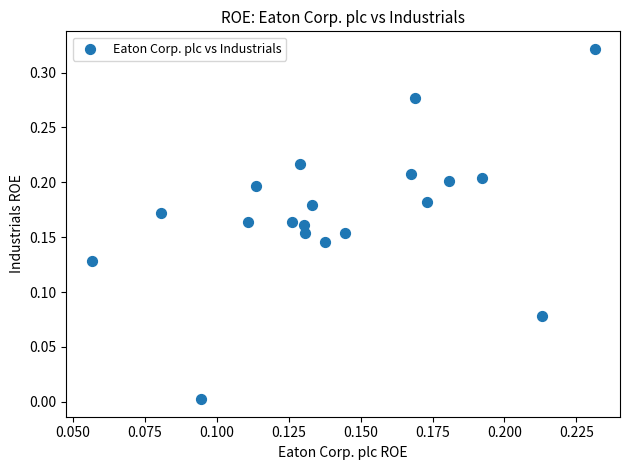

How many points are shown in the scatter plot?

19